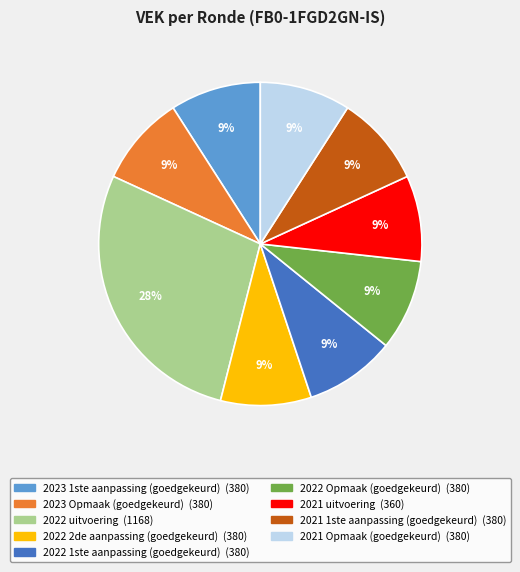

How many segments does this pie chart have?

9